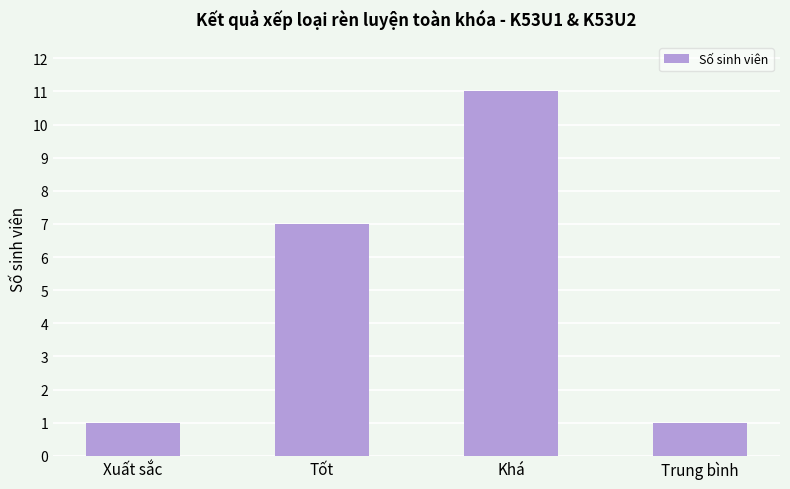

What is the sum of all values?

20